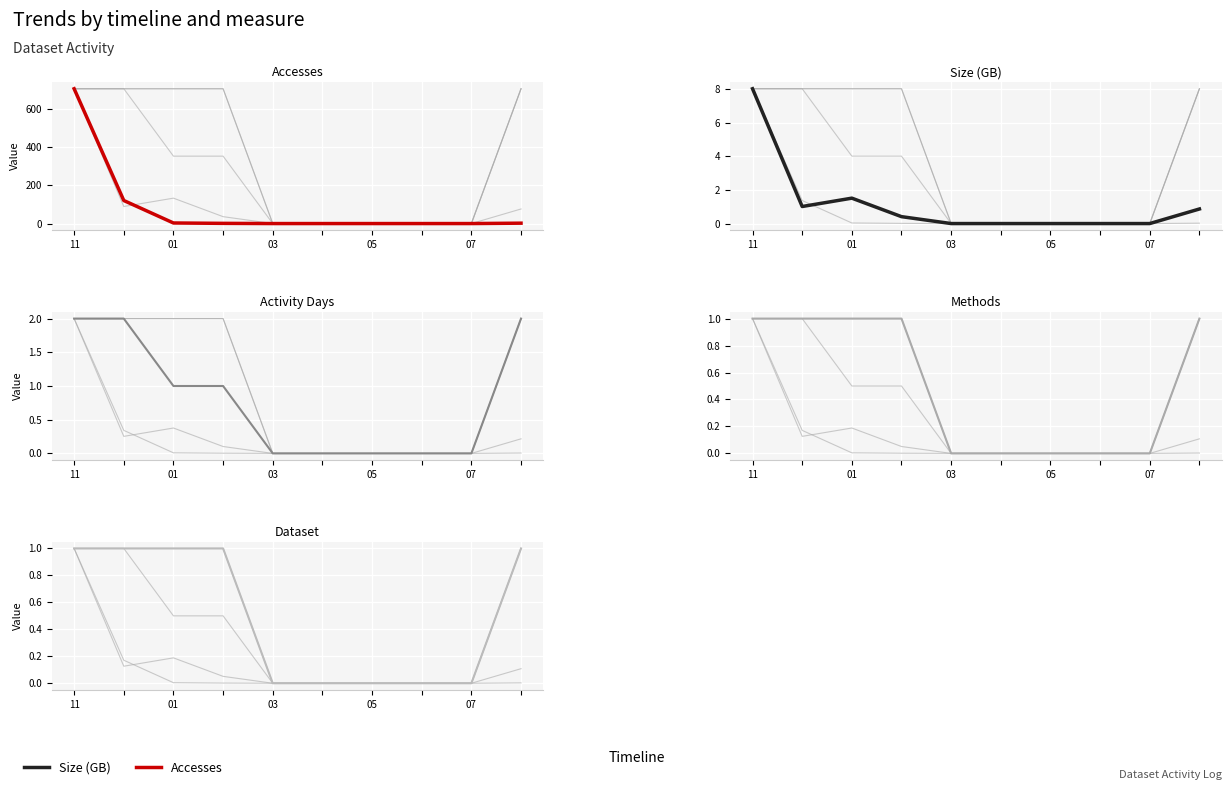

True or false: Accesses and Size (GB) cross at least once.

False